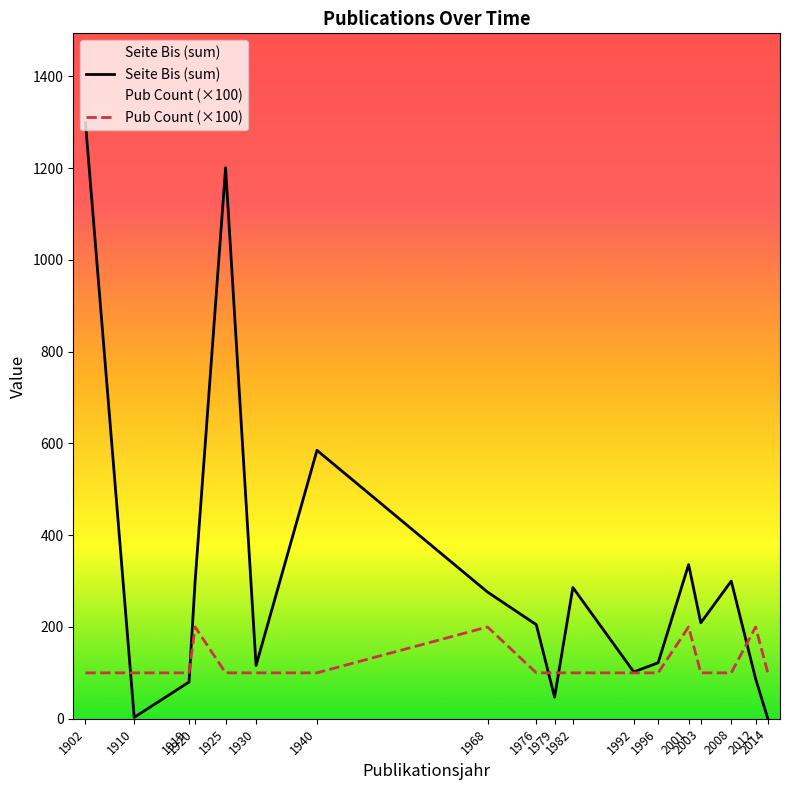

At which category does Pub Count (×100) reach its first local peak?

1920